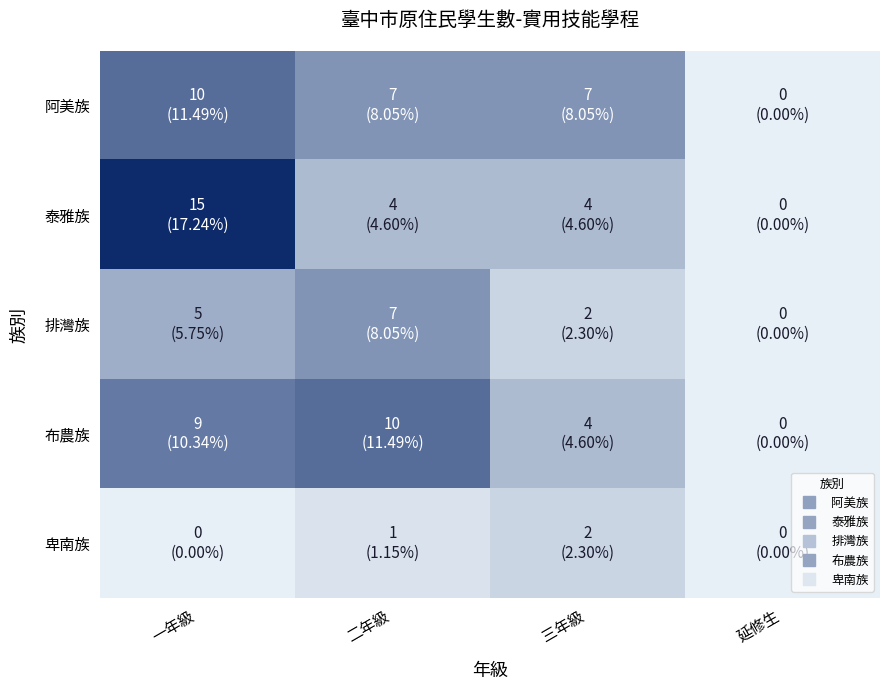

Between 延修生 and 一年級, which is larger?

一年級